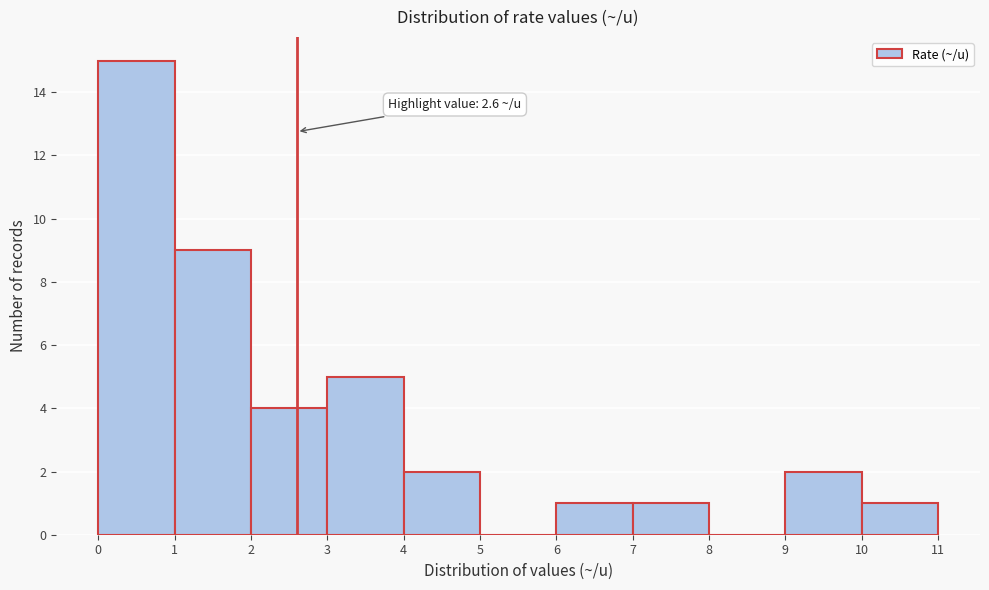

Over which range of the x-axis is the bar tallest?

0 to 1